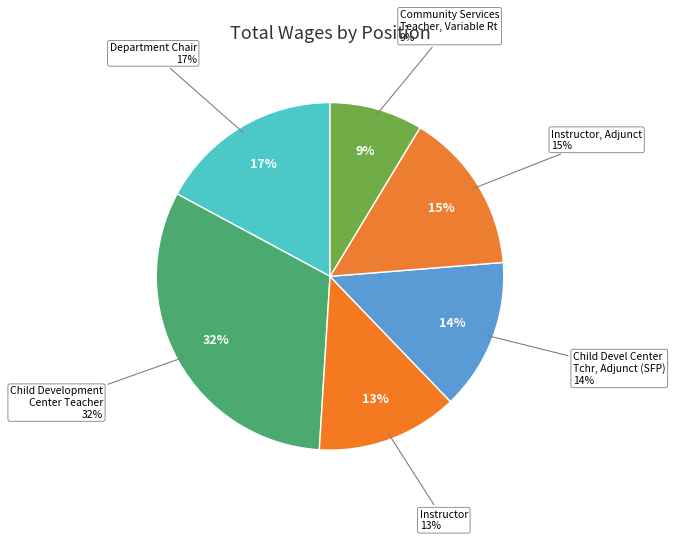

Is Instructor the majority of the pie?

No